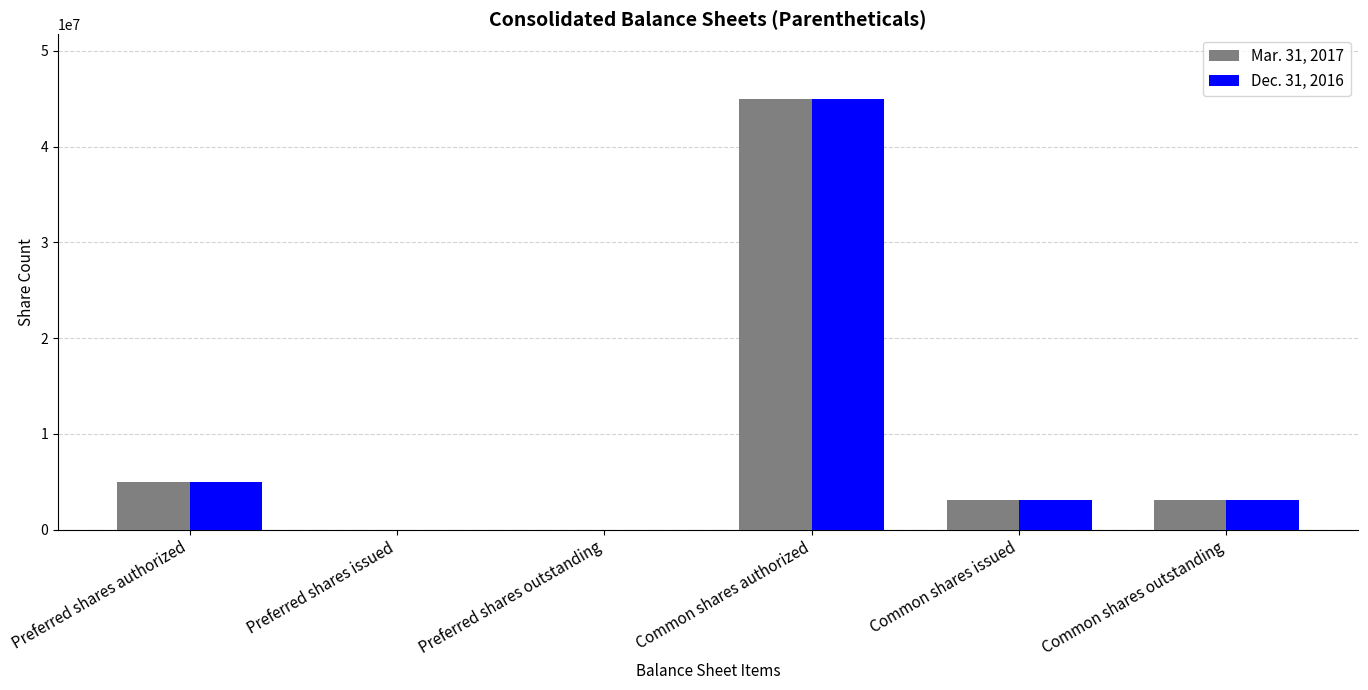

At which category is the sum across all series the highest?

Common shares authorized